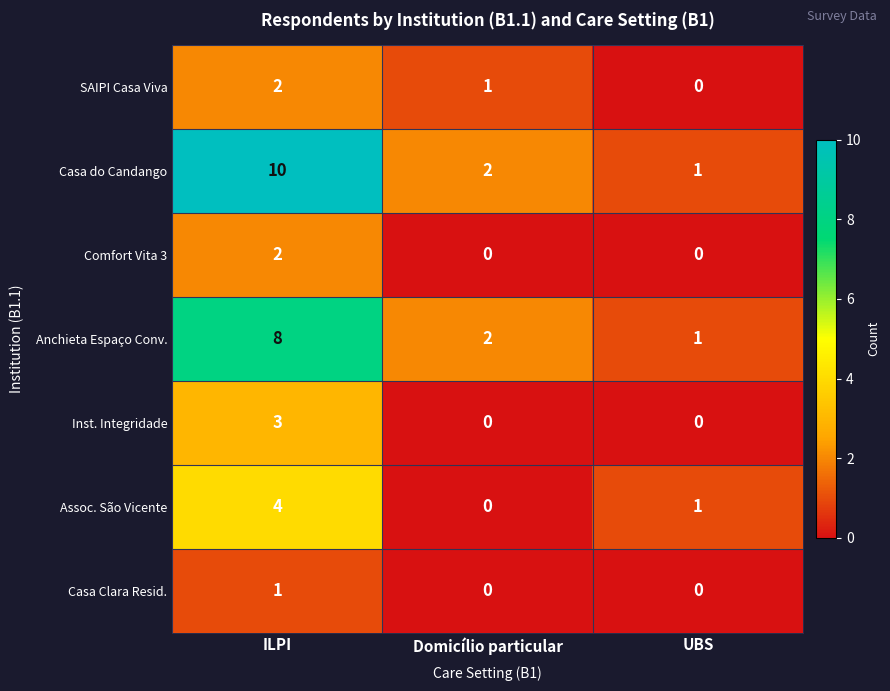

List the labels in order of SAIPI Casa Viva value, largest first.

ILPI, Domicílio particular, UBS